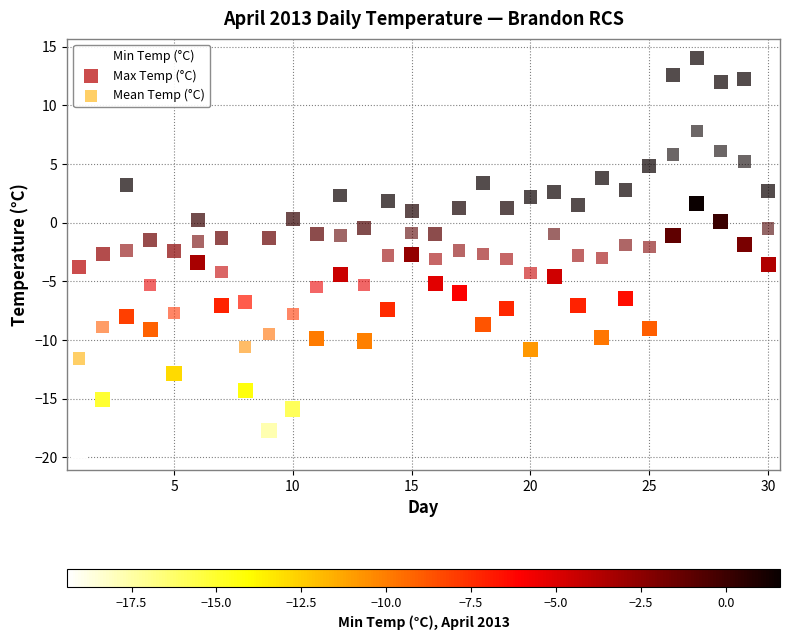

Which series reaches the maximum Y coordinate?

Max Temp (°C)